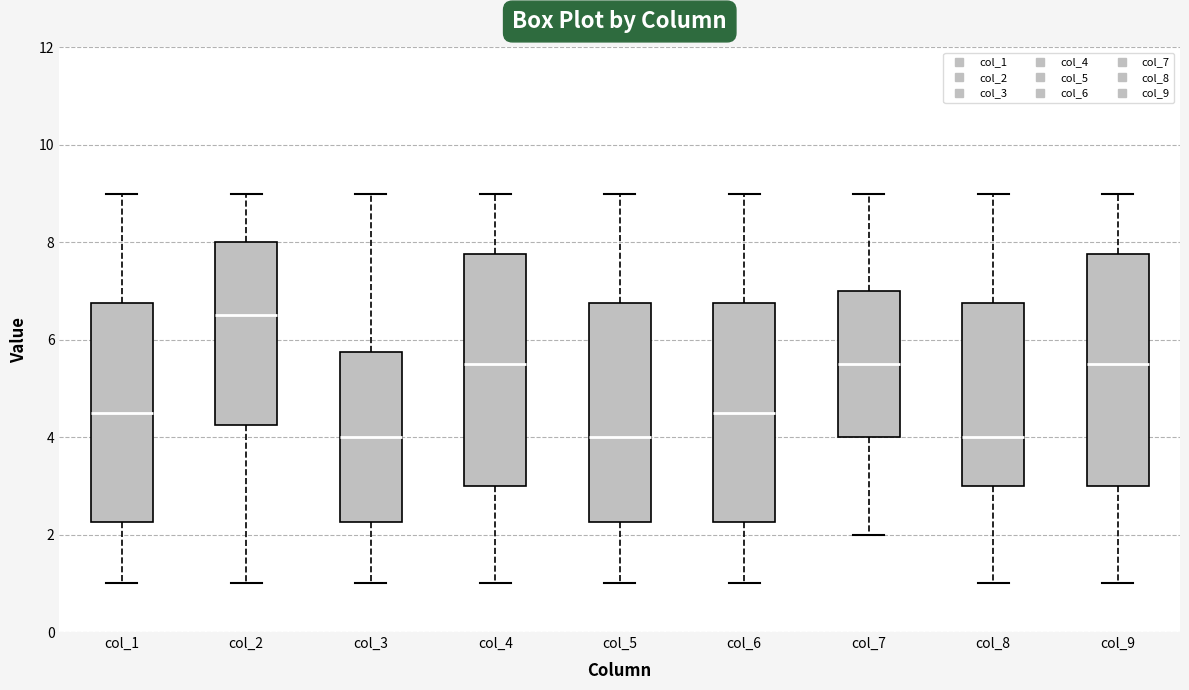

Reading left to right, read every box against the y-axis: the position of its median line, the range the box covers, and the ends of its whiskers. The values are not printed on the chart, so give them approximately, as read against the axis.

col_1: median 4.6, box 2.2 to 6.8, whiskers 1.0 to 9.0
col_2: median 6.6, box 4.2 to 8.0, whiskers 1.0 to 9.0
col_3: median 4.0, box 2.2 to 5.8, whiskers 1.0 to 9.0
col_4: median 5.6, box 3.0 to 7.8, whiskers 1.0 to 9.0
col_5: median 4.0, box 2.2 to 6.8, whiskers 1.0 to 9.0
col_6: median 4.6, box 2.2 to 6.8, whiskers 1.0 to 9.0
col_7: median 5.6, box 4.0 to 7.0, whiskers 2.0 to 9.0
col_8: median 4.0, box 3.0 to 6.8, whiskers 1.0 to 9.0
col_9: median 5.6, box 3.0 to 7.8, whiskers 1.0 to 9.0